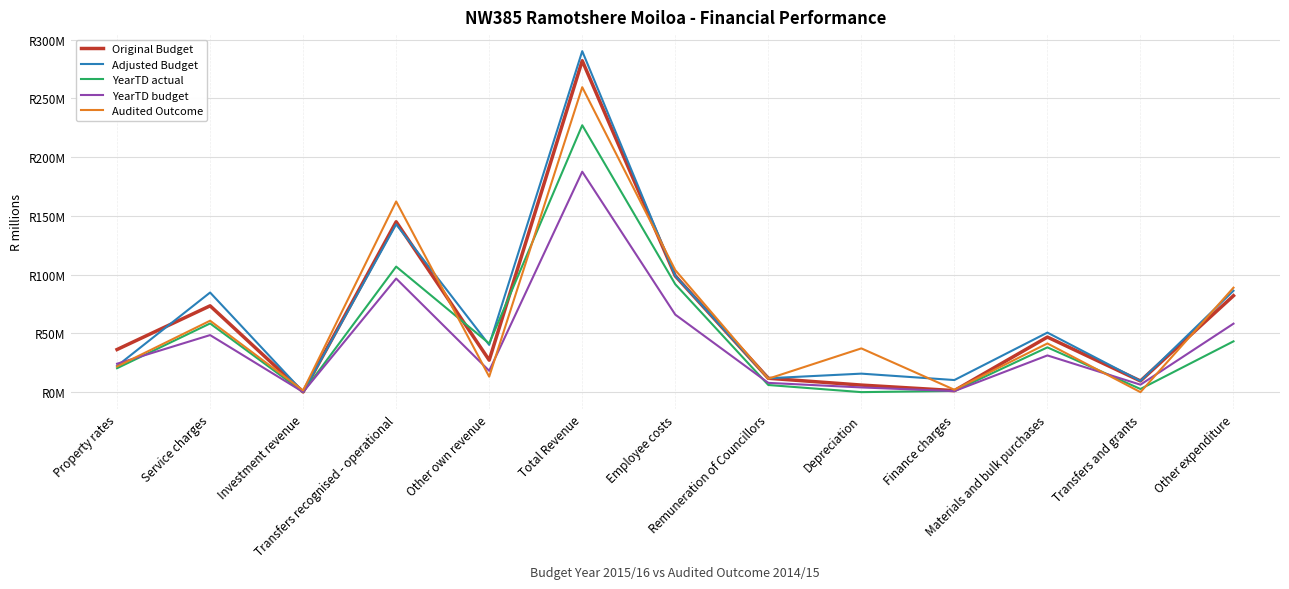

Which series has the largest total across all categories?

Adjusted Budget